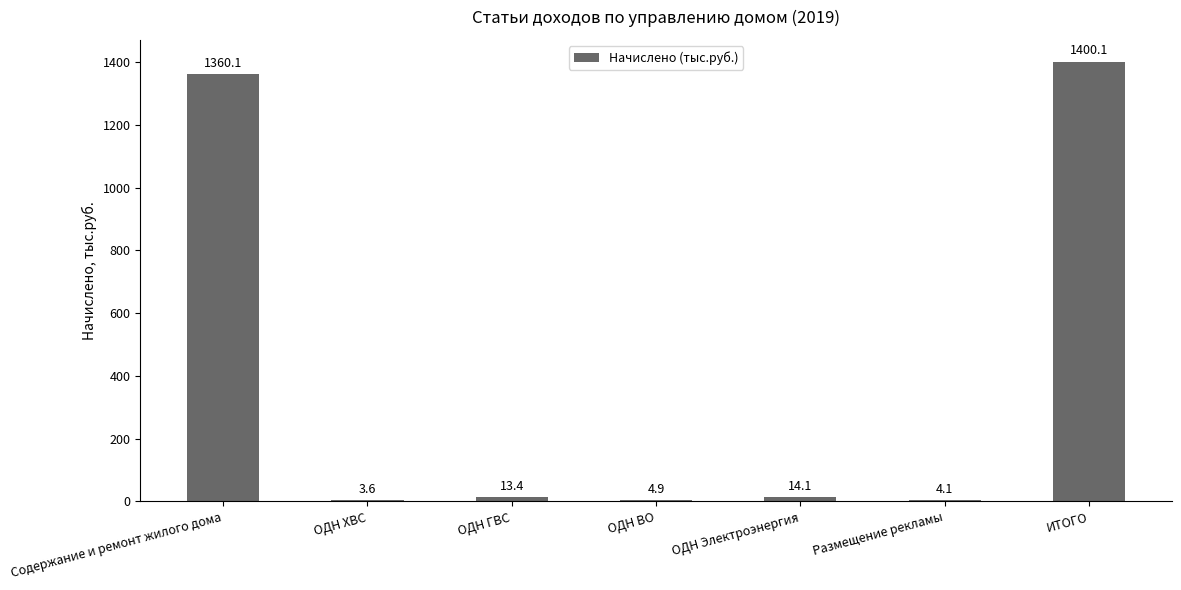

What is the sum of all values?

2800.3